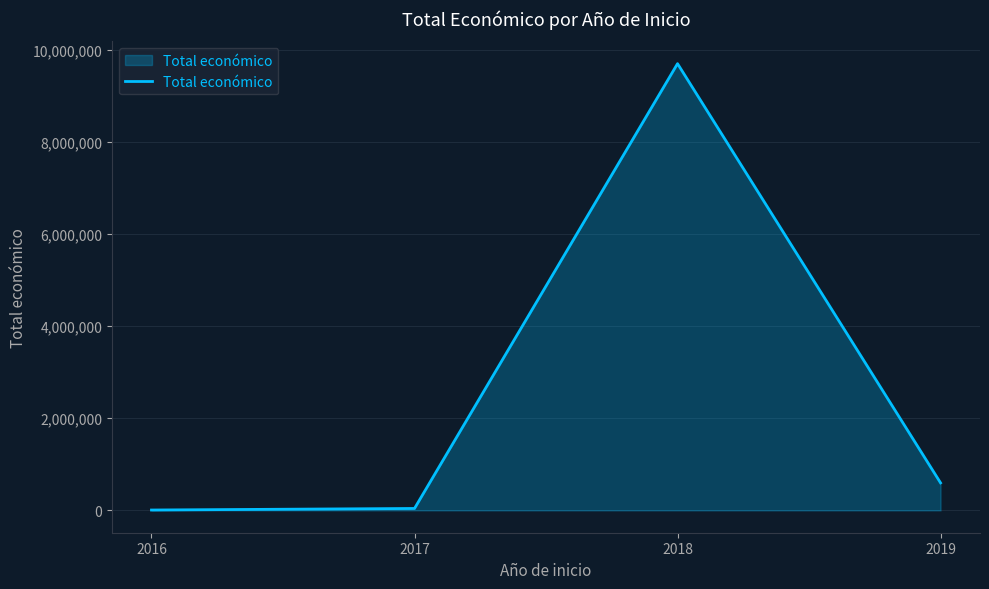

Count the number of data series in this chart.

1